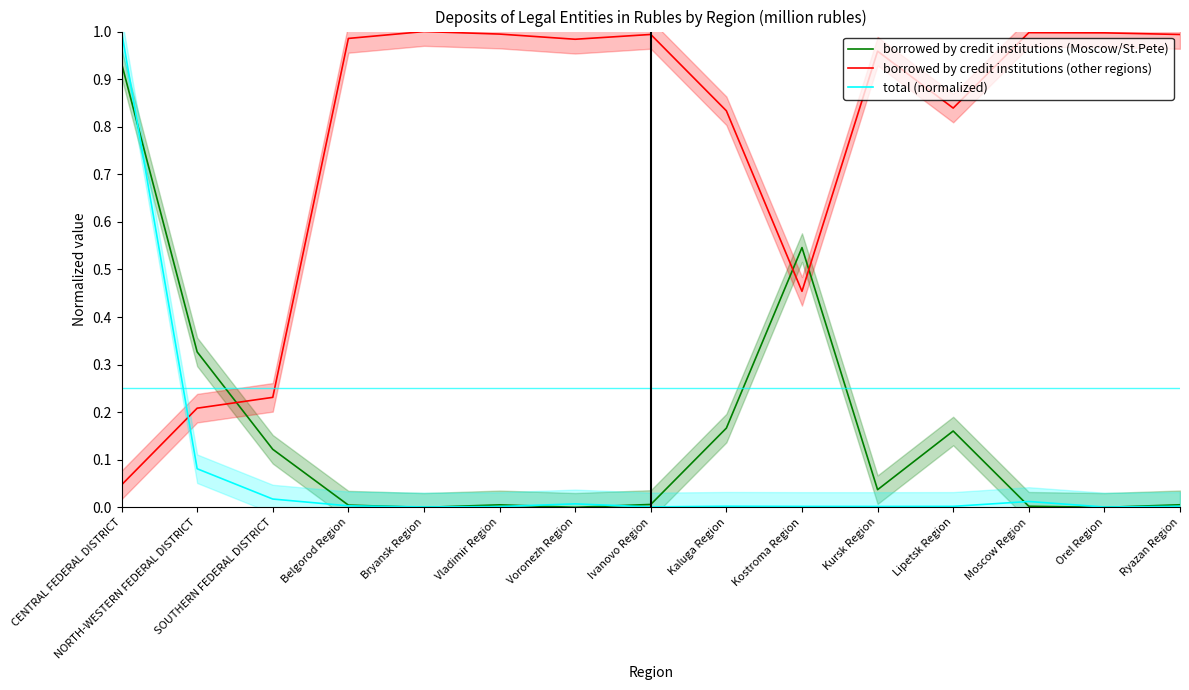

The borrowed by credit institutions (Moscow/St.Pete) series shows 0.0 at Kursk Region. True or false?

True